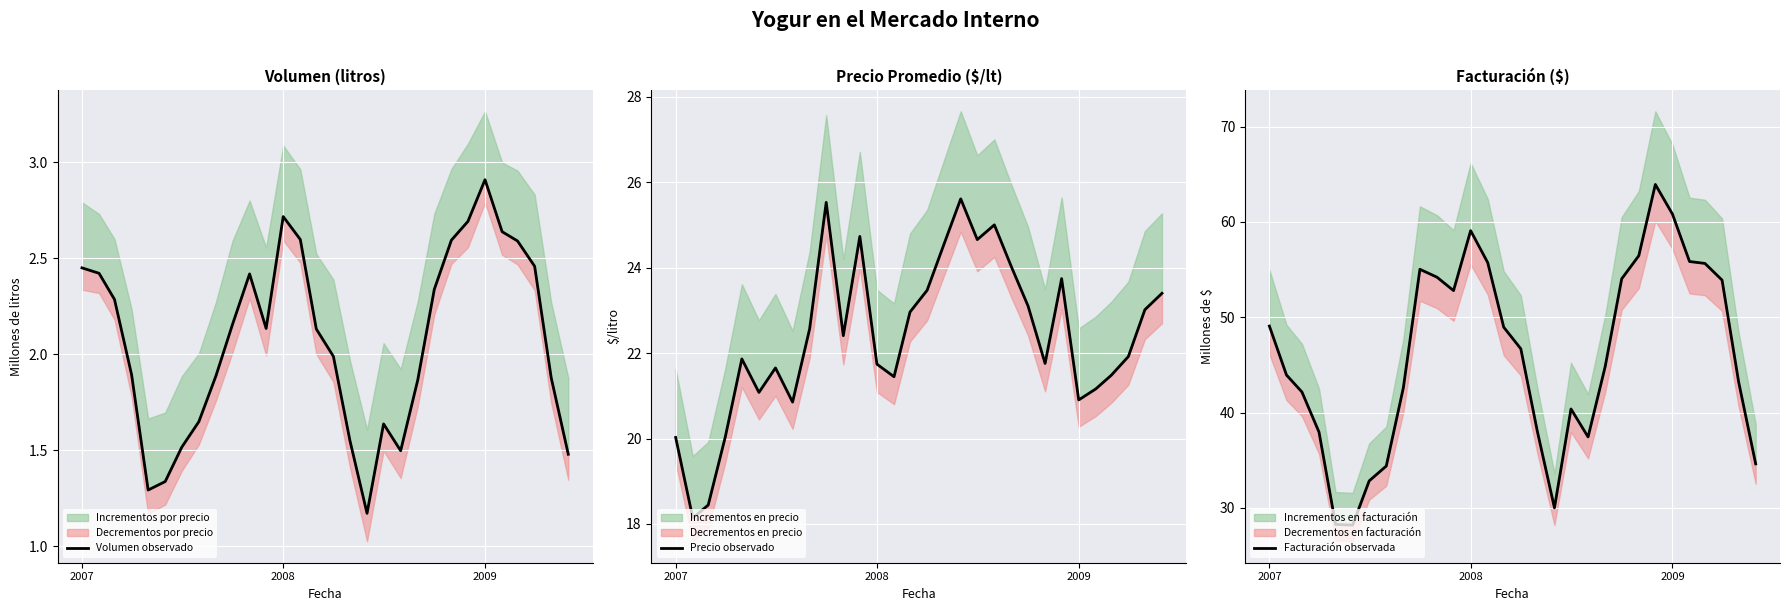

True or false: Precio observado and Facturación observada intersect in this chart.

False